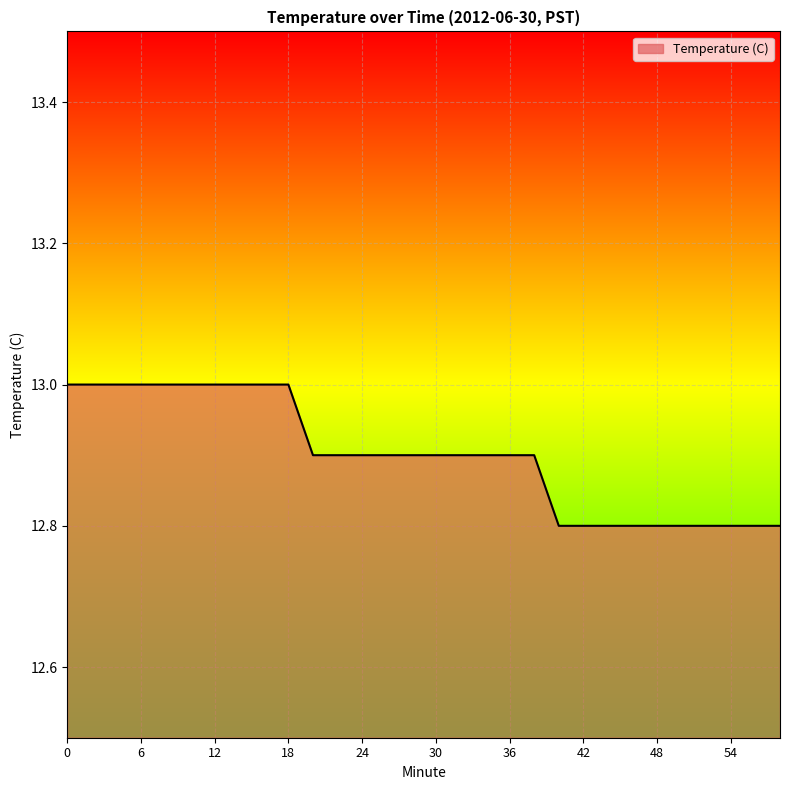

What is the minimum value shown in the chart?

12.8